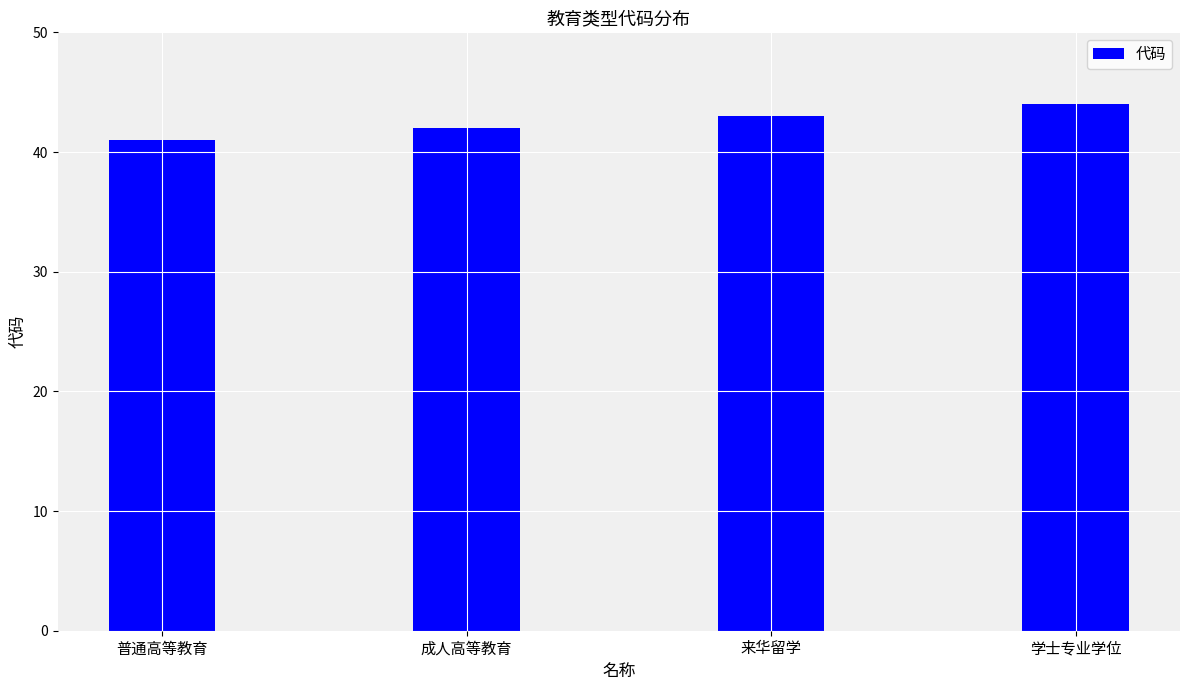

Reading left to right, list all the values displayed in this chart.

41	42	43	44